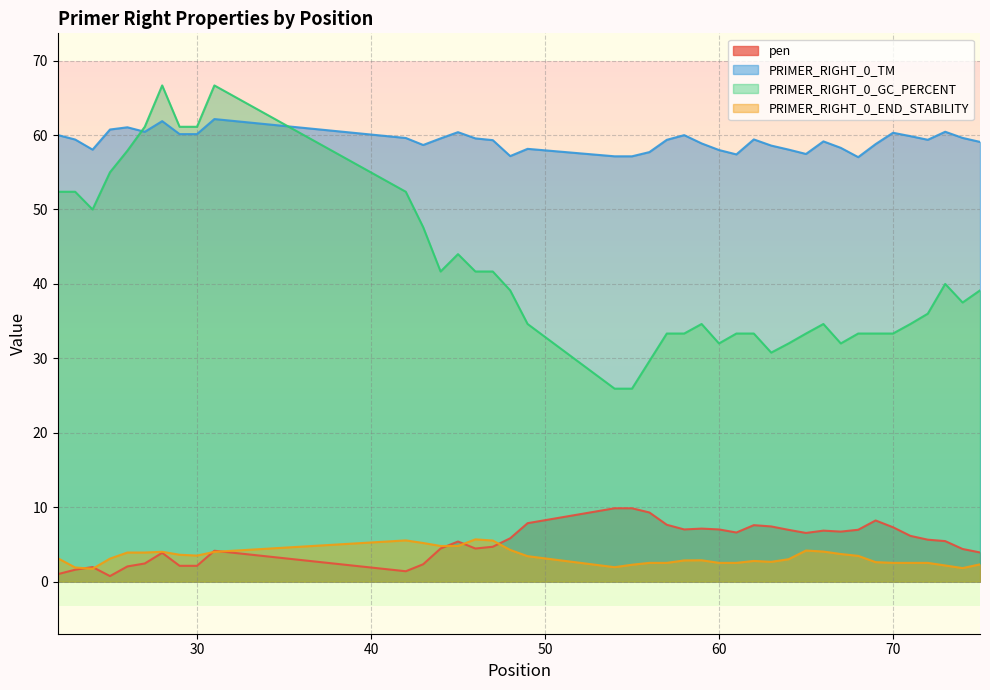

What is the total value across all series at 31?

137.0